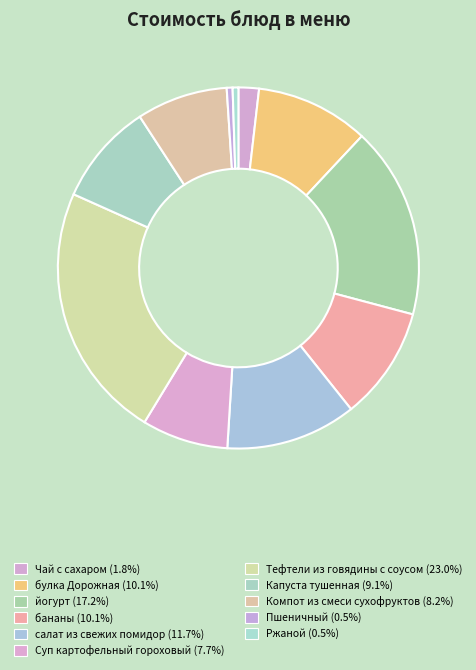

Between бананы and Суп картофельный гороховый, which is larger?

бананы